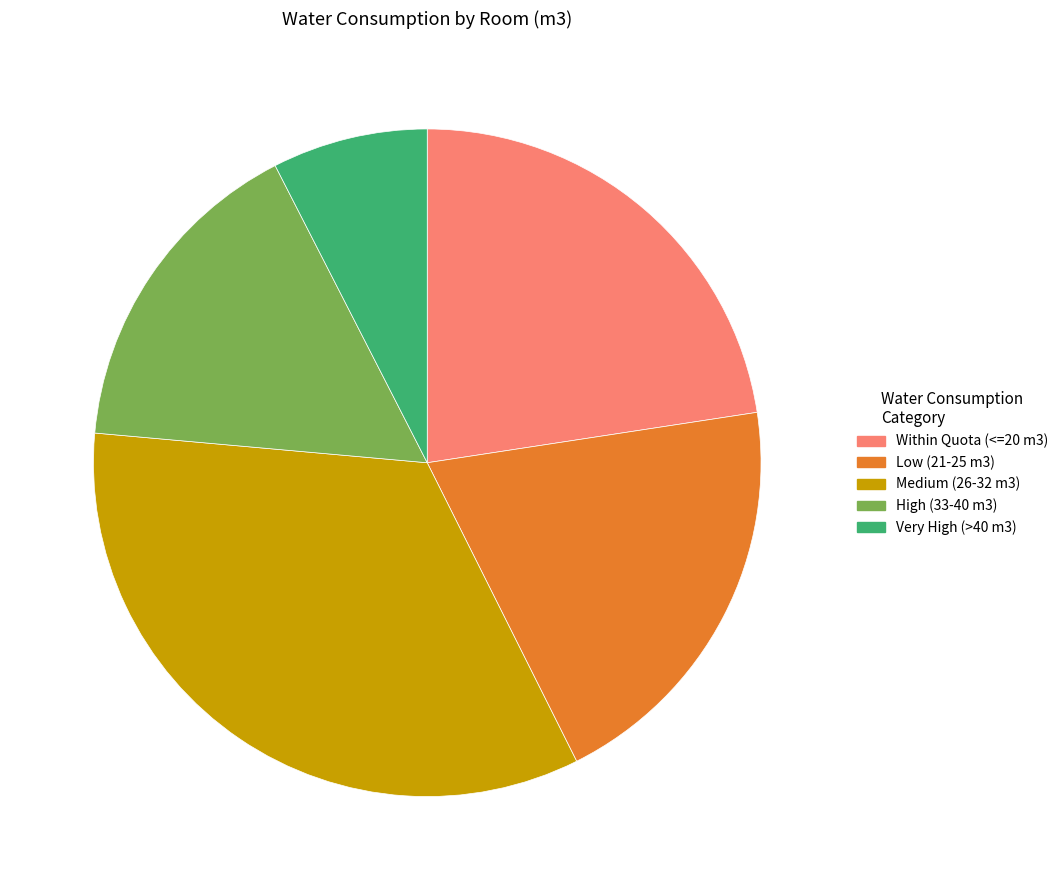

Which slice is the smallest?

Very High (>40 m3)